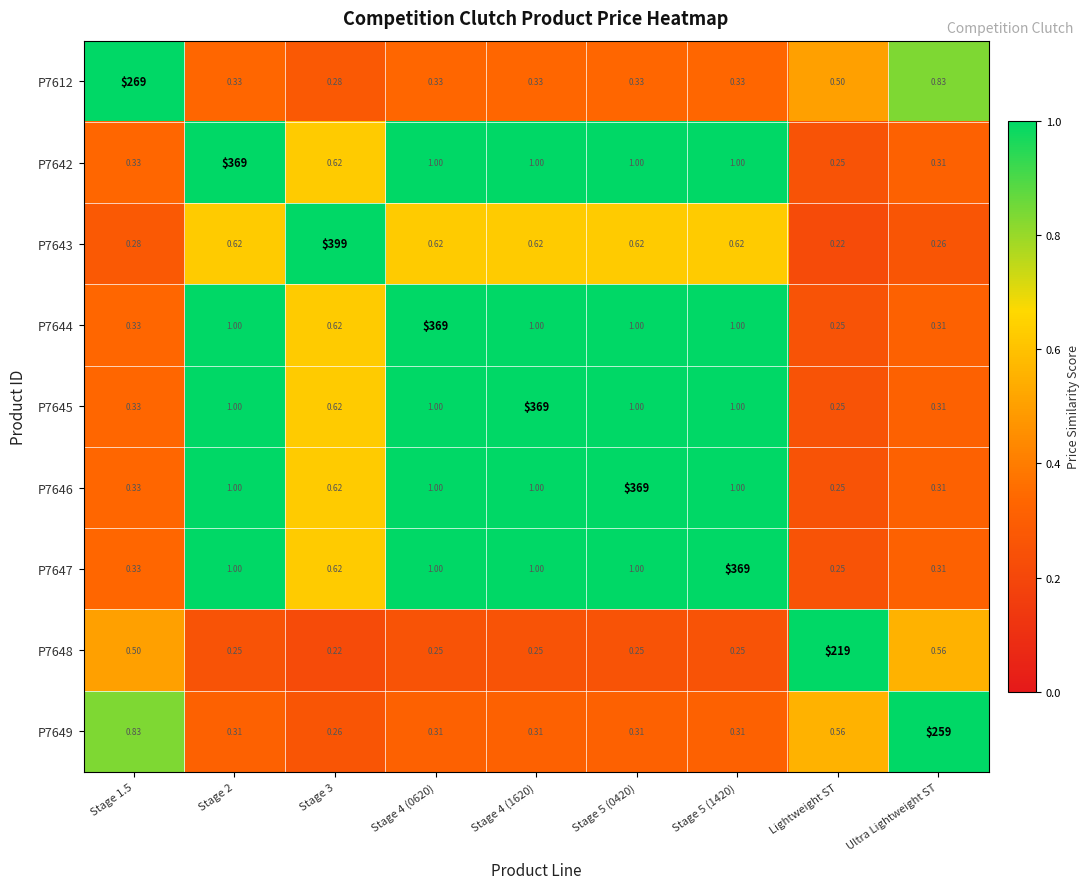

At which label is P7648 closest to 109?

Ultra Lightweight ST